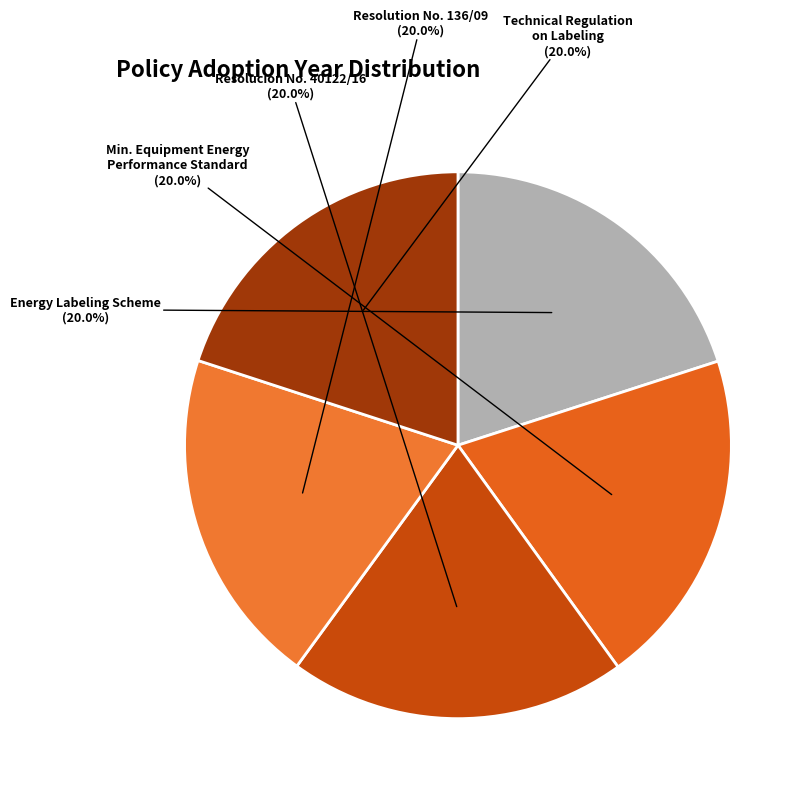

To the nearest percent, what percentage of the pie is Technical Regulation on Labeling?

20%